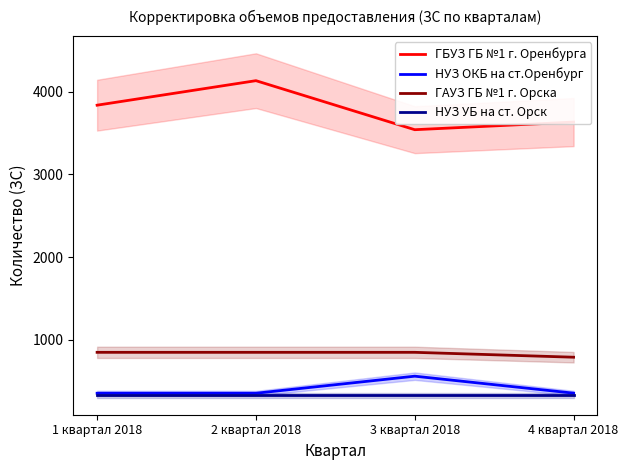

True or false: ГБУЗ ГБ №1 г. Оренбурга and ГАУЗ ГБ №1 г. Орска intersect in this chart.

False